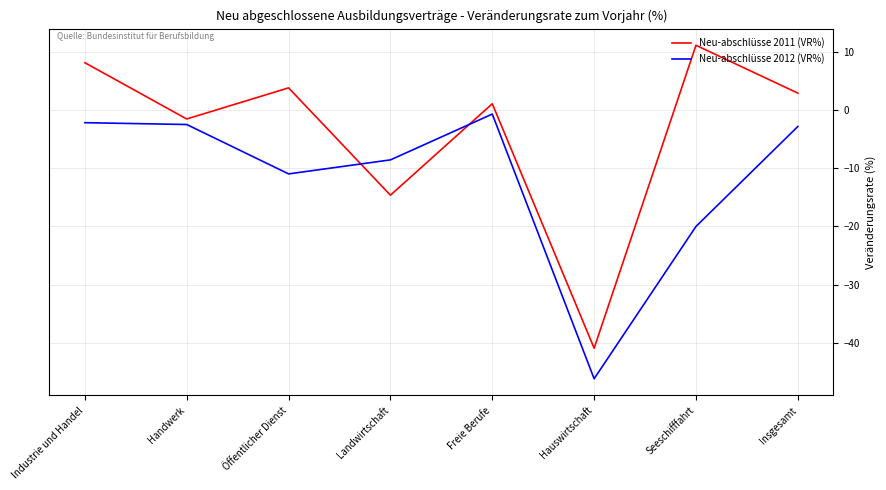

After their last crossing, which series has the higher values: Neu-abschlüsse 2012 (VR%) or Neu-abschlüsse 2011 (VR%)?

Neu-abschlüsse 2011 (VR%)